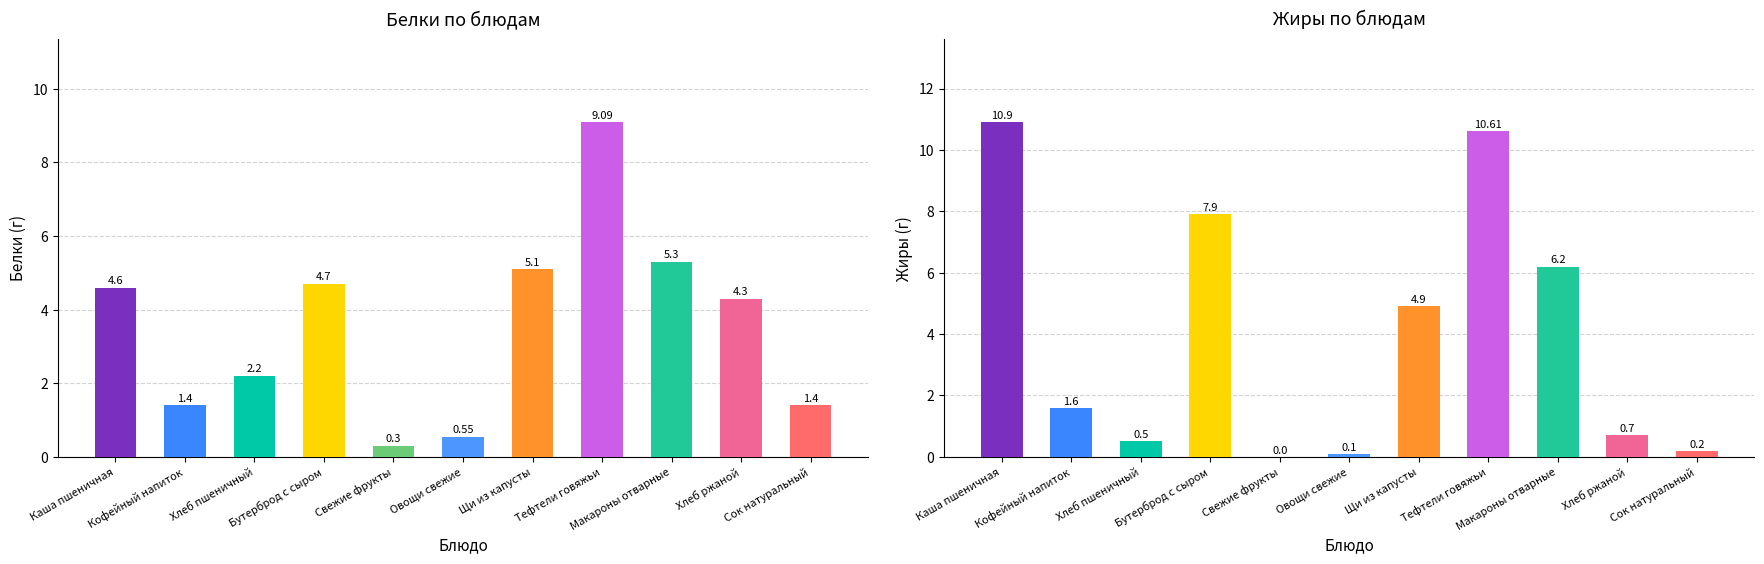

How many bars are there in each group?

2